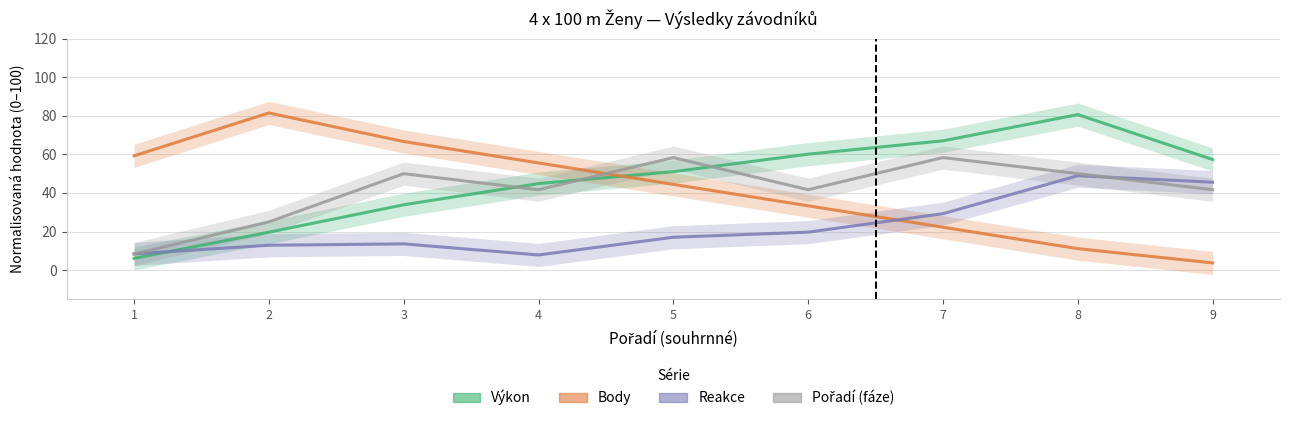

Reading right to left, list all the values displayed in this chart.

Výkon: 9=57.3	8=80.6	7=67.0	6=60.1	5=51.0	4=44.8	3=33.9	2=19.6	1=6.1
Body: 9=3.7	8=11.1	7=22.2	6=33.3	5=44.4	4=55.6	3=66.7	2=81.5	1=59.3
Reakce: 9=45.6	8=48.9	7=29.3	6=19.7	5=17.0	4=7.8	3=13.6	2=12.9	1=8.4
Pořadí (fáze): 9=41.7	8=50.0	7=58.3	6=41.7	5=58.3	4=41.7	3=50.0	2=25.0	1=8.3